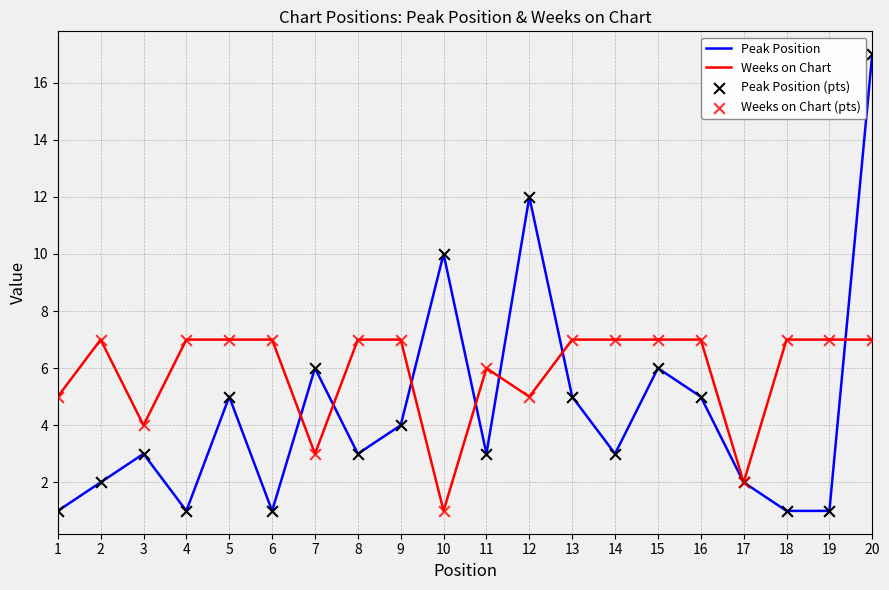

Which series has the largest range (max minus min)?

Peak Position